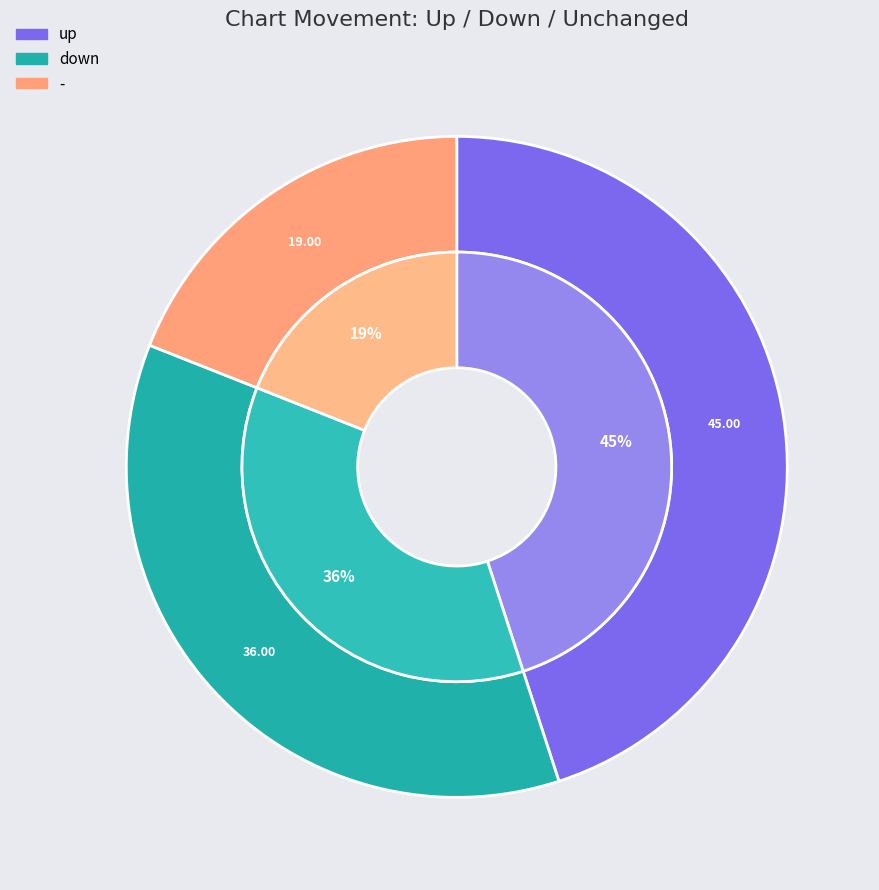

Count the number of slices in the pie.

3